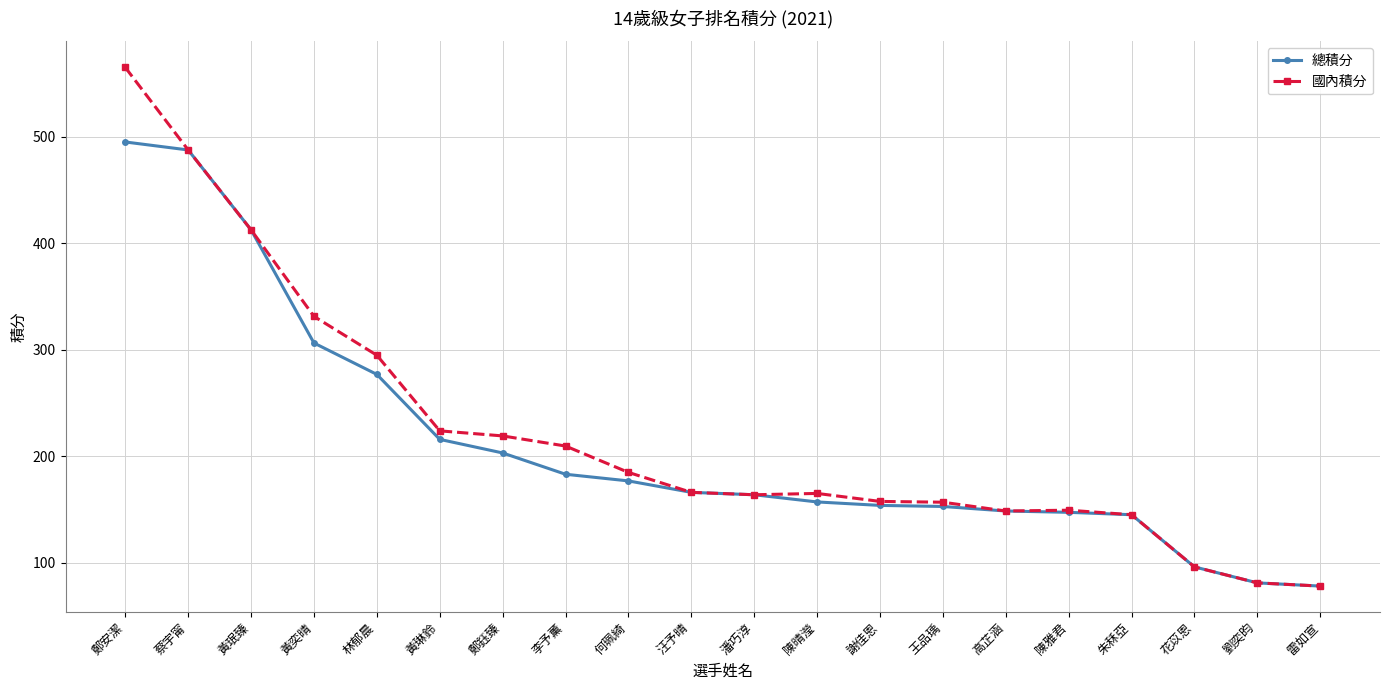

What is the label of the 14th point from the right?

鄭鈺臻